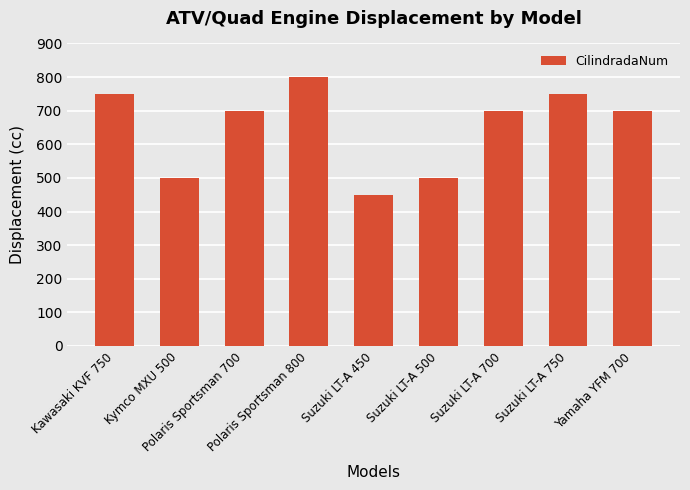

What is the difference between the maximum and second lowest values?

300